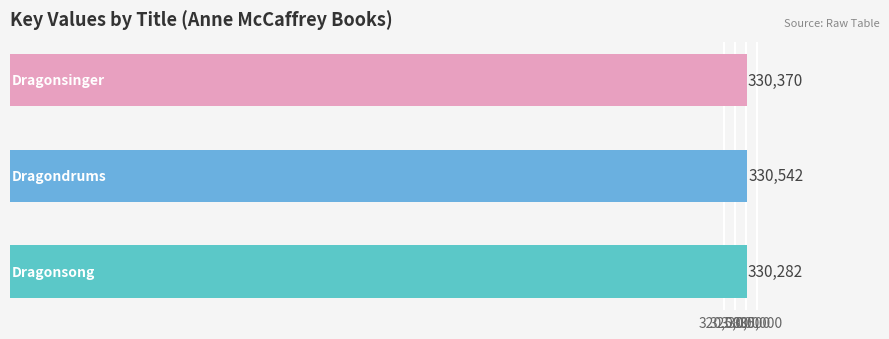

What is the greatest value displayed?

330542